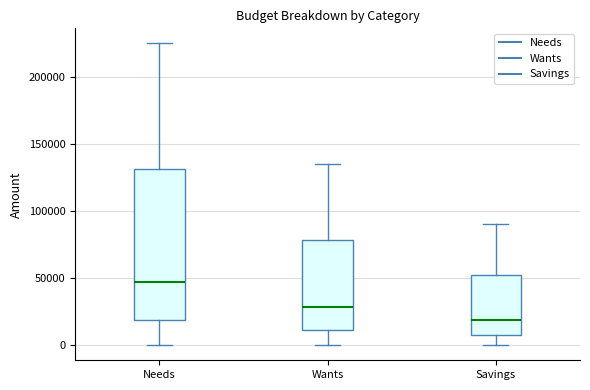

Reading left to right, read every box against the y-axis: the position of its median line, the range the box covers, and the ends of its whiskers. The values are not printed on the chart, so give them approximately, as read against the axis.

Needs: median 45000, box 20000 to 130000, whiskers 0 to 225000
Wants: median 30000, box 10000 to 80000, whiskers 0 to 135000
Savings: median 20000, box 10000 to 55000, whiskers 0 to 90000